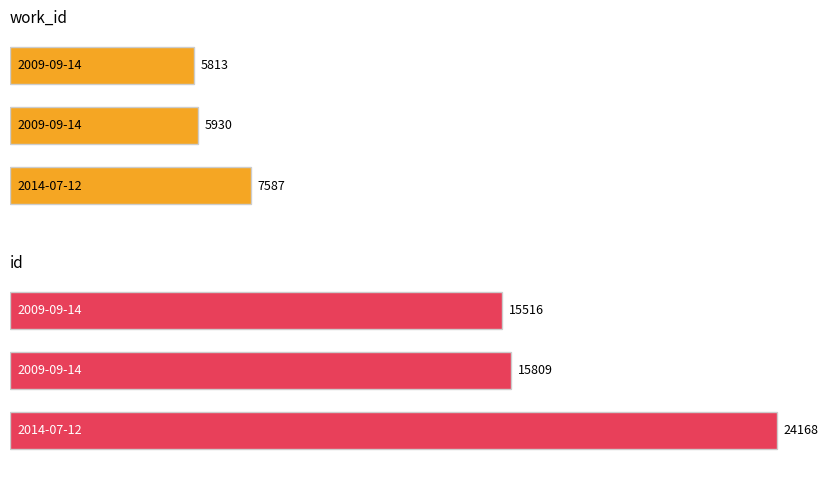

Is the value of id at 2009-09-14 greater than the value of work_id at 2009-09-14?

Yes